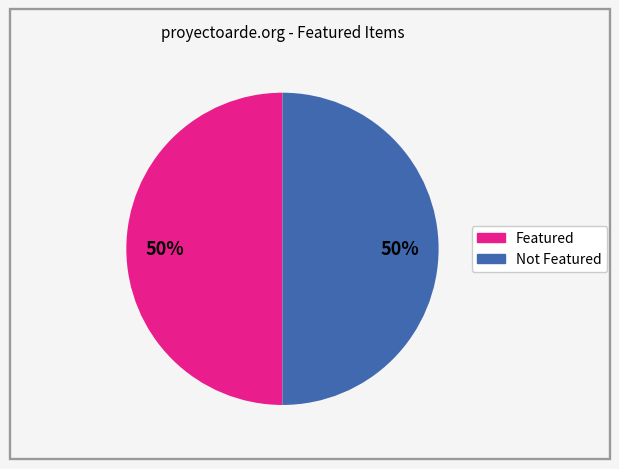

Count the number of slices in the pie.

2